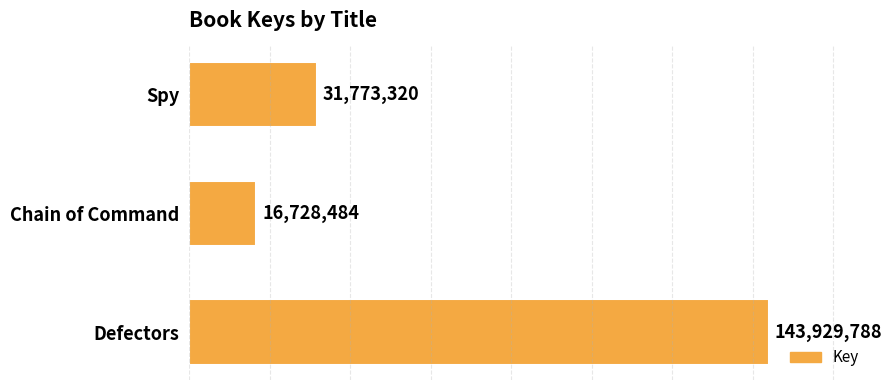

What is the minimum value shown in the chart?

16728484